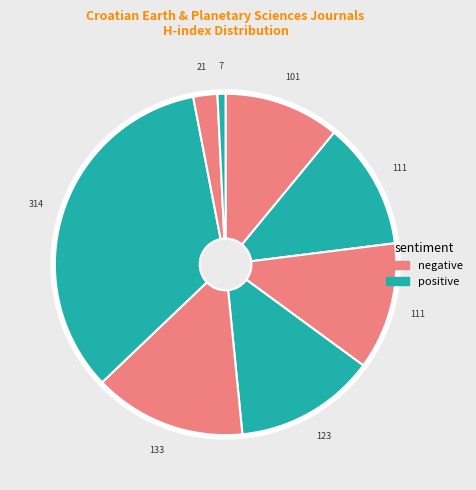

How many slices are in this pie chart?

8